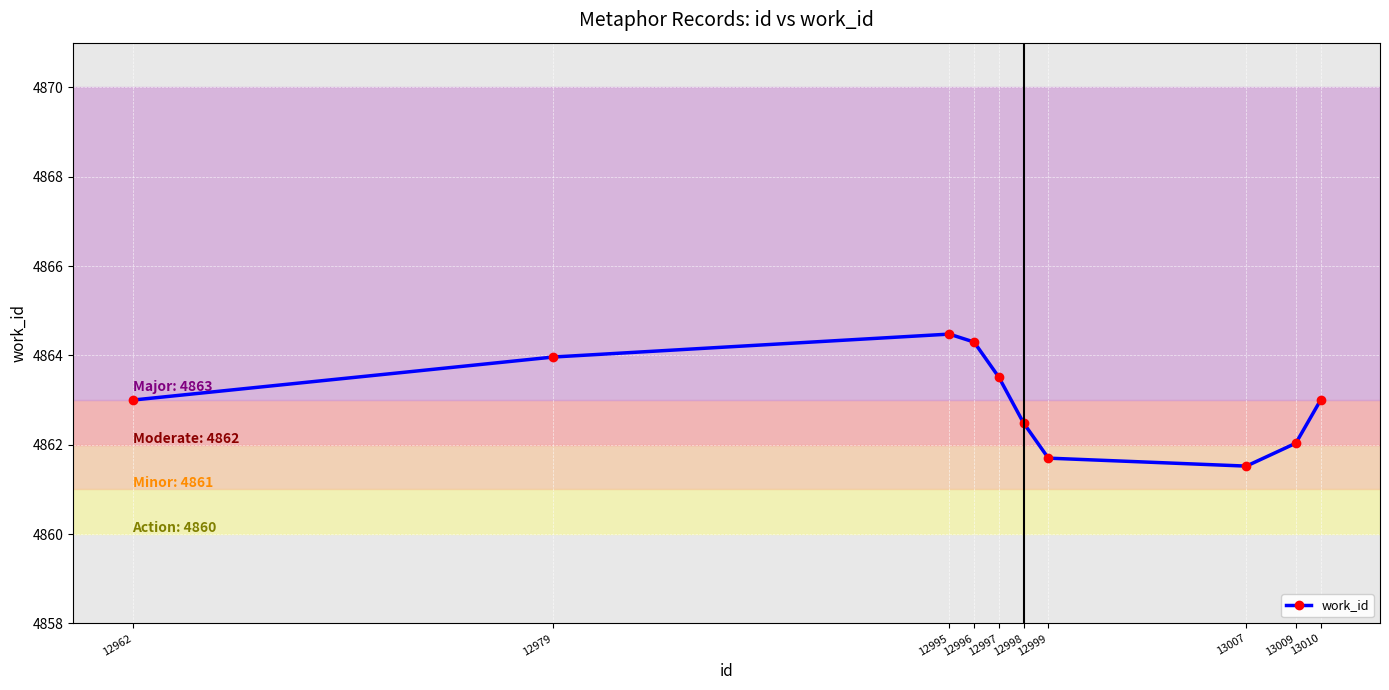

What is the minimum value shown in the chart?

4861.5